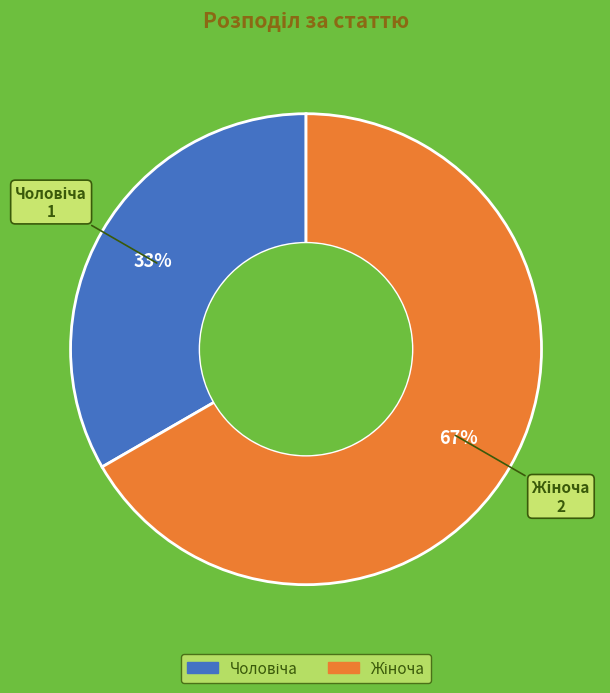

How many slices are in this pie chart?

2